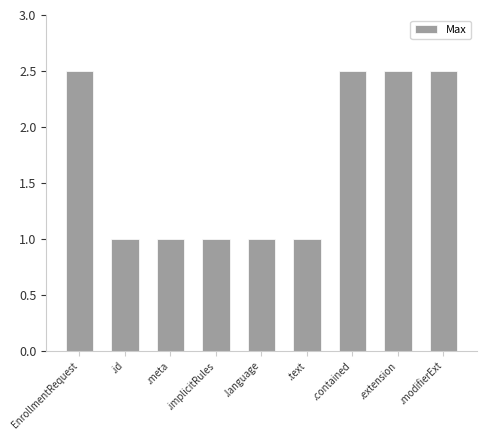

Approximately how many times larger is the value at EnrollmentRequest compared to .id?

2.5